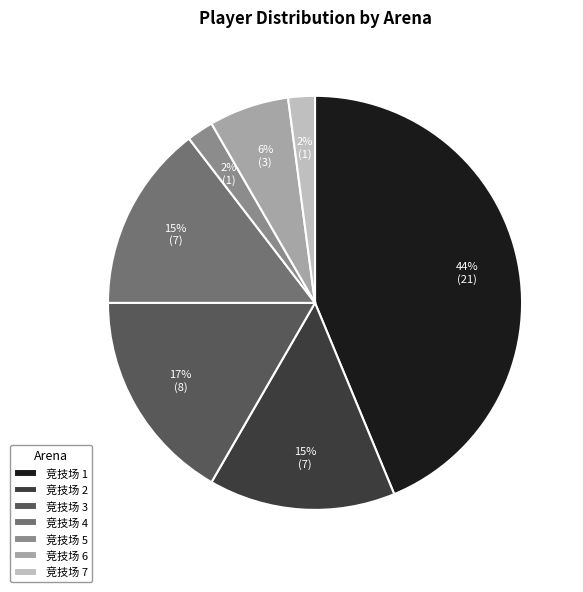

Does 竞技场 5 represent more than half of the total?

No